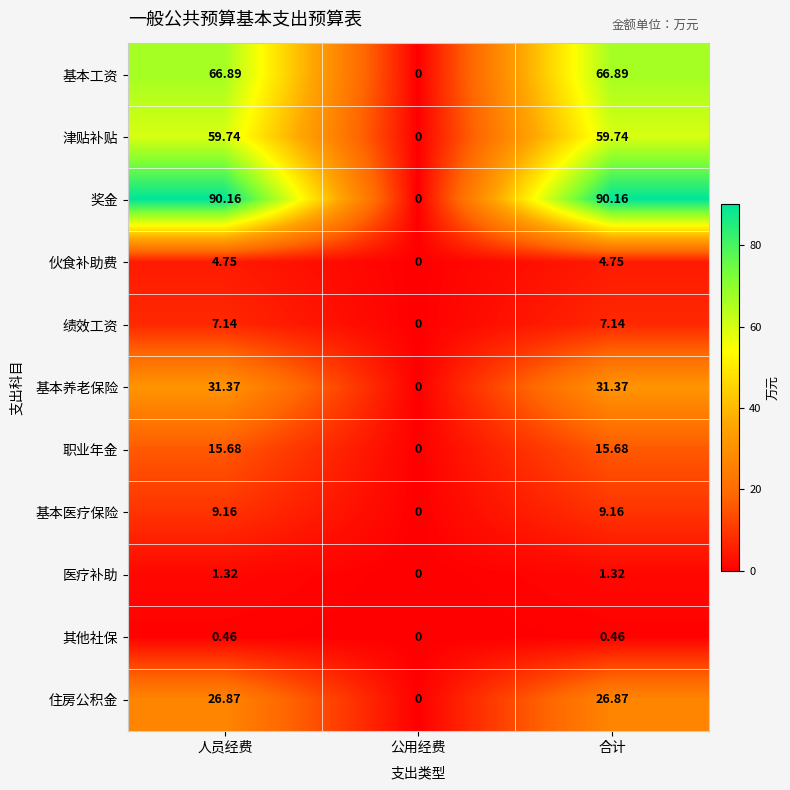

Which series has the largest total across all categories?

奖金